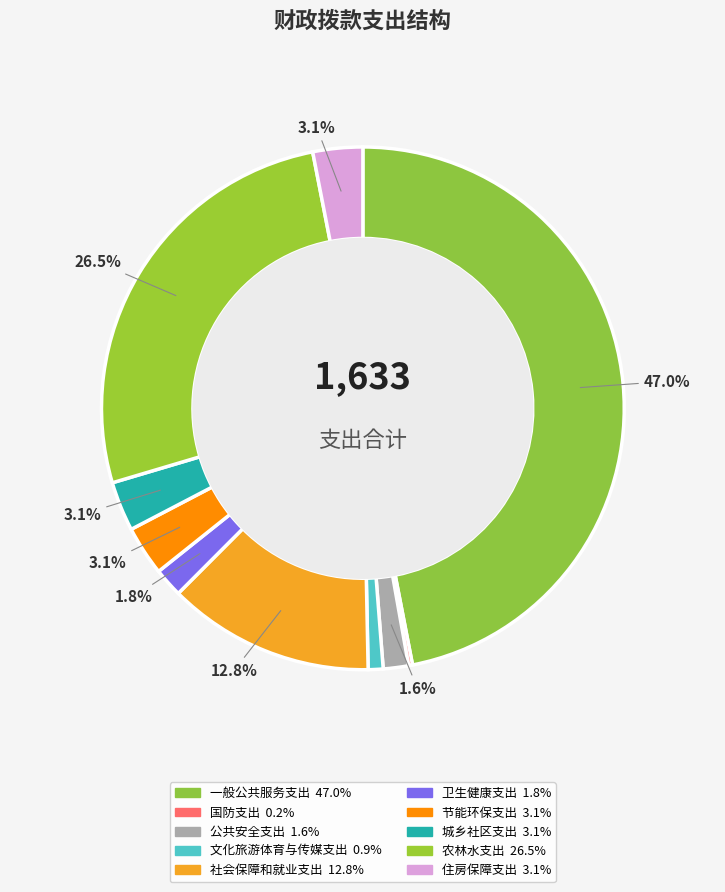

Rank the categories by value from lowest to highest.

国防支出, 文化旅游体育与传媒支出, 公共安全支出, 卫生健康支出, 节能环保支出, 城乡社区支出, 住房保障支出, 社会保障和就业支出, 农林水支出, 一般公共服务支出